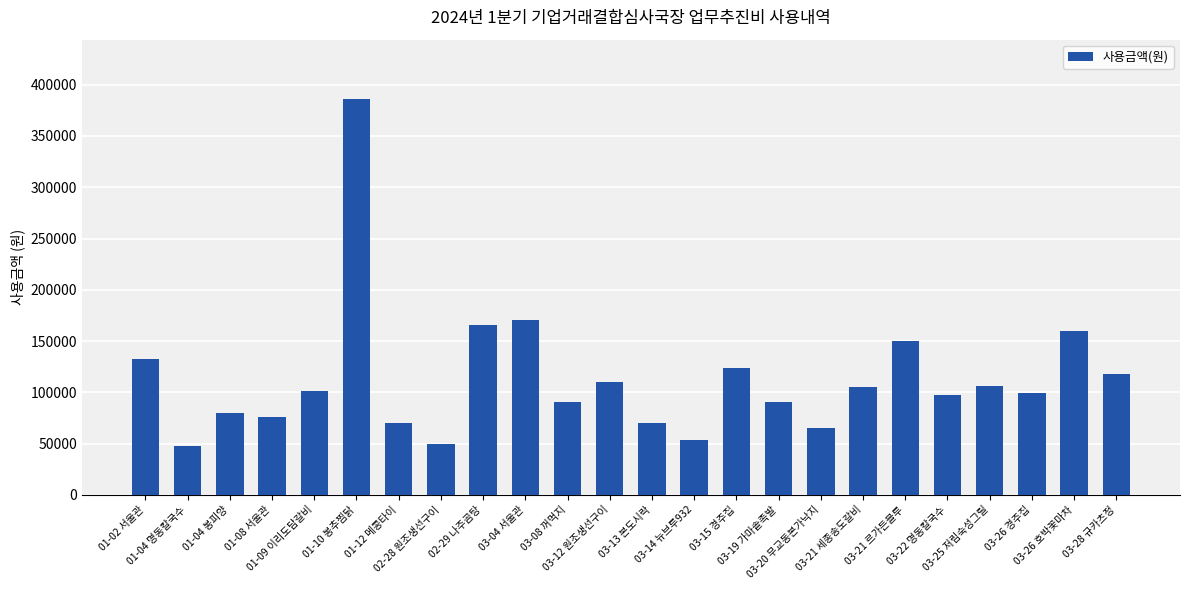

What is the minimum value shown in the chart?

48000